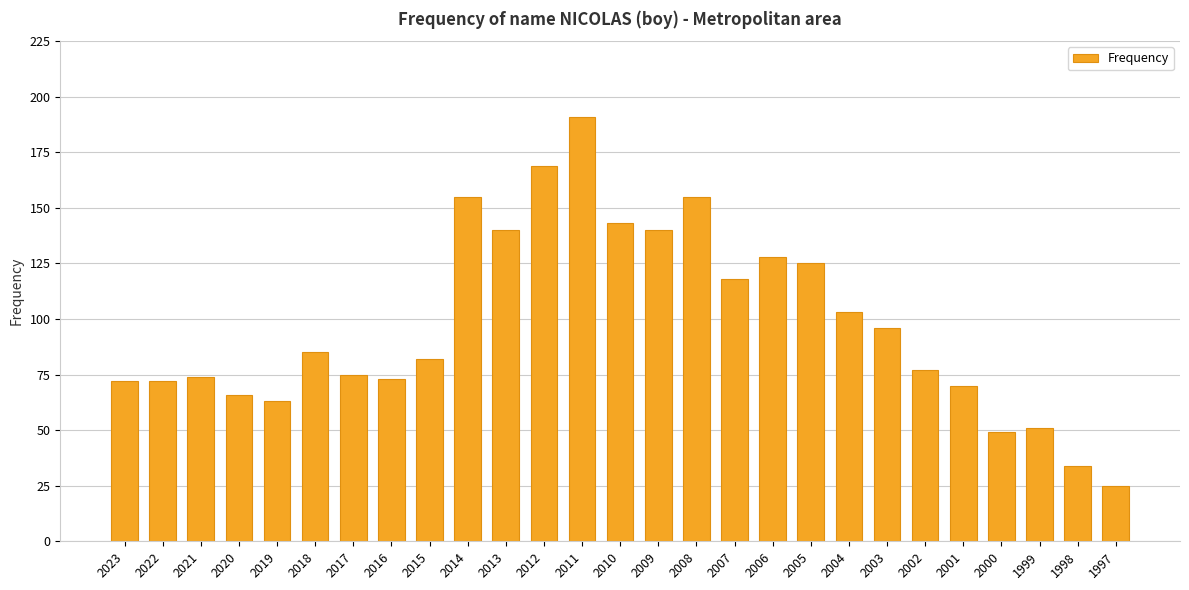

The chart shows a value of 63 at 2019. True or false?

True